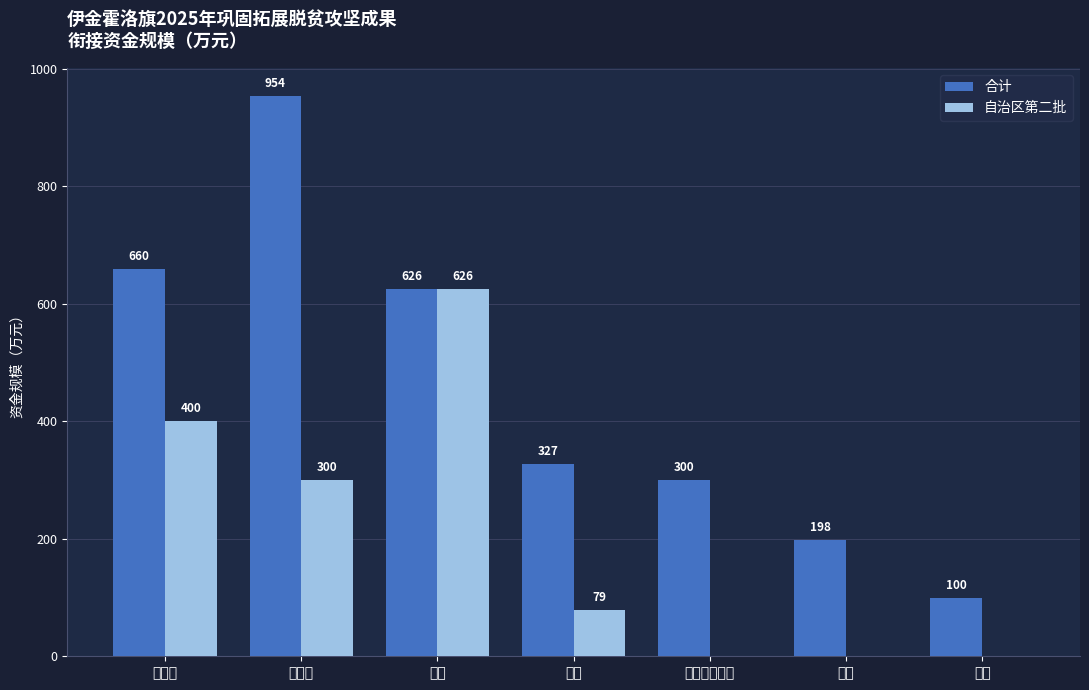

Which series changed the most between 加工类 and 种植?

合计